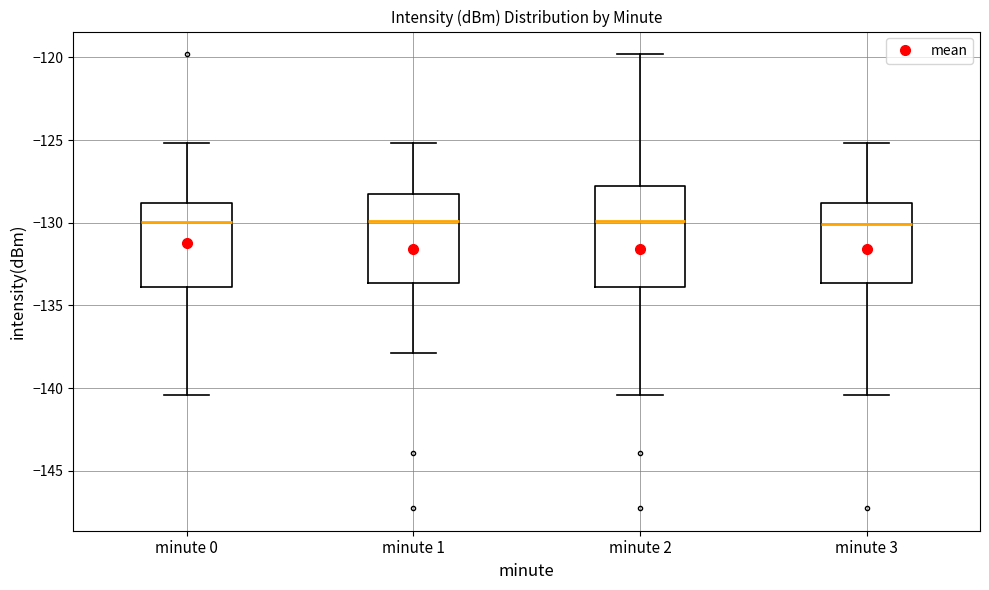

Reading left to right, read every box against the y-axis: the position of its median line, the range the box covers, and the ends of its whiskers. The values are not printed on the chart, so give them approximately, as read against the axis.

minute 0: median -130.0, box -134.0 to -129.0, whiskers -140.5 to -125.0
minute 1: median -130.0, box -133.5 to -128.5, whiskers -138.0 to -125.0
minute 2: median -130.0, box -134.0 to -128.0, whiskers -140.5 to -120.0
minute 3: median -130.0, box -133.5 to -129.0, whiskers -140.5 to -125.0